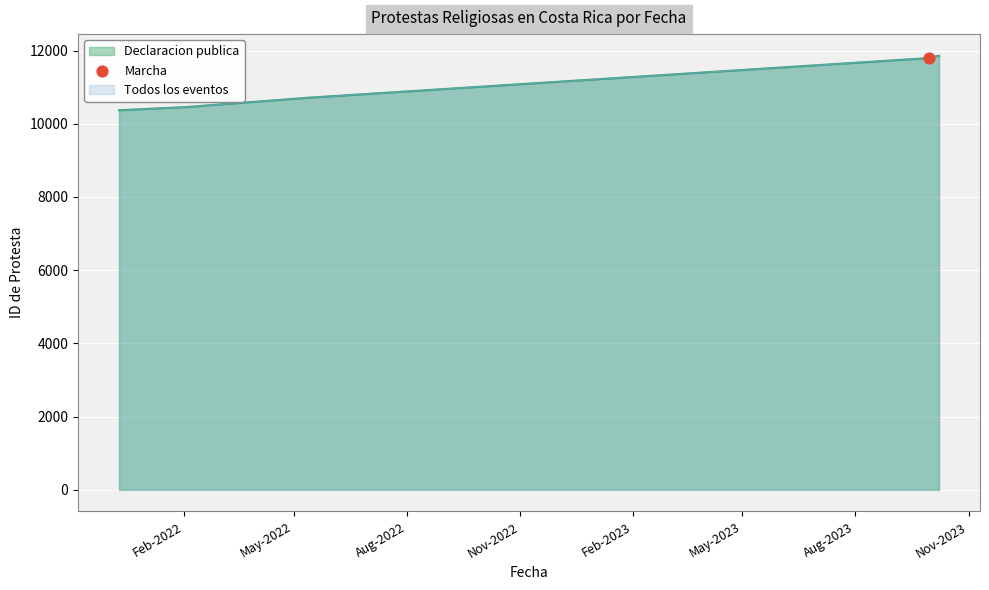

What is the ratio of the value at 2023-09-30 to the value at 2023-09-26?

1.0